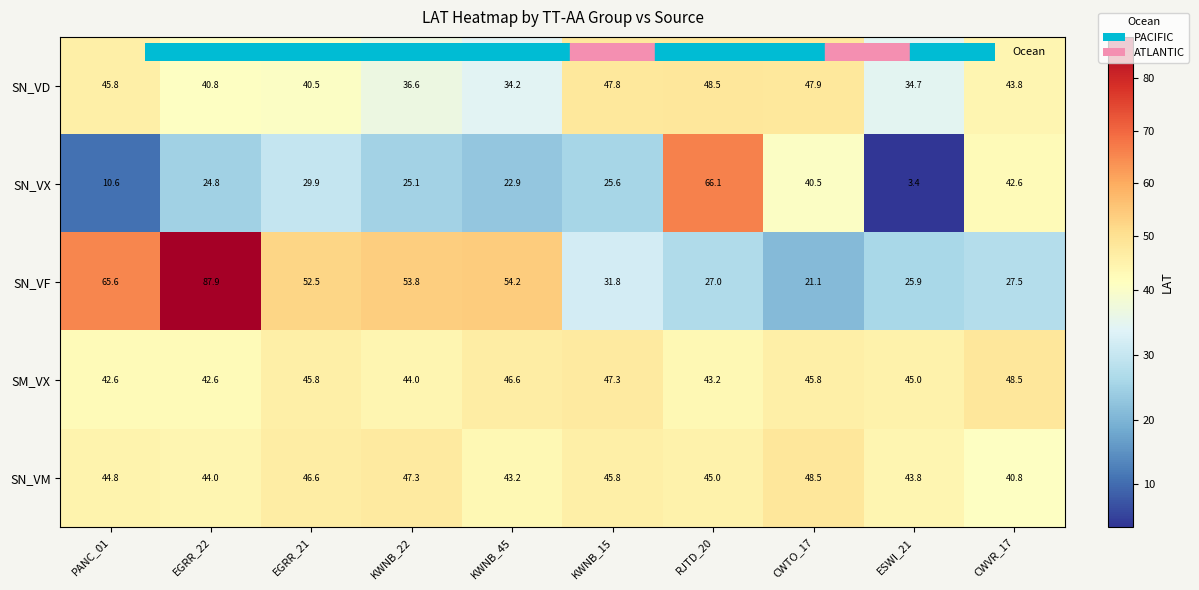

What is the sum of the SM_VX values at ESWI_21 and CWTO_17?

90.8